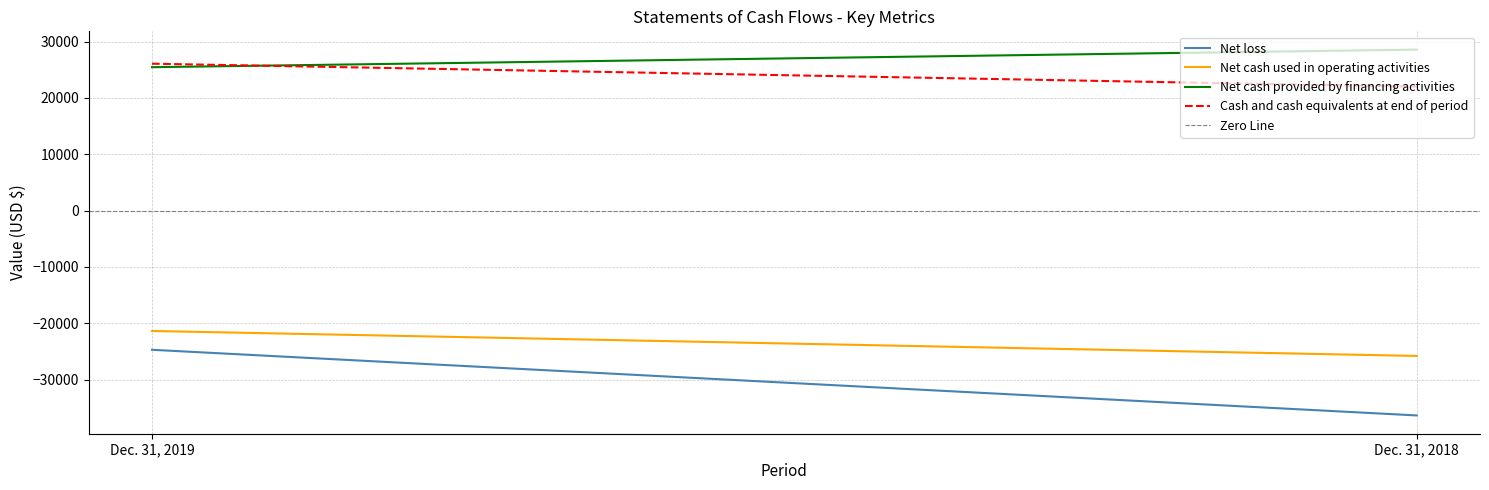

Read the Net loss value at Dec. 31, 2019.

-24714